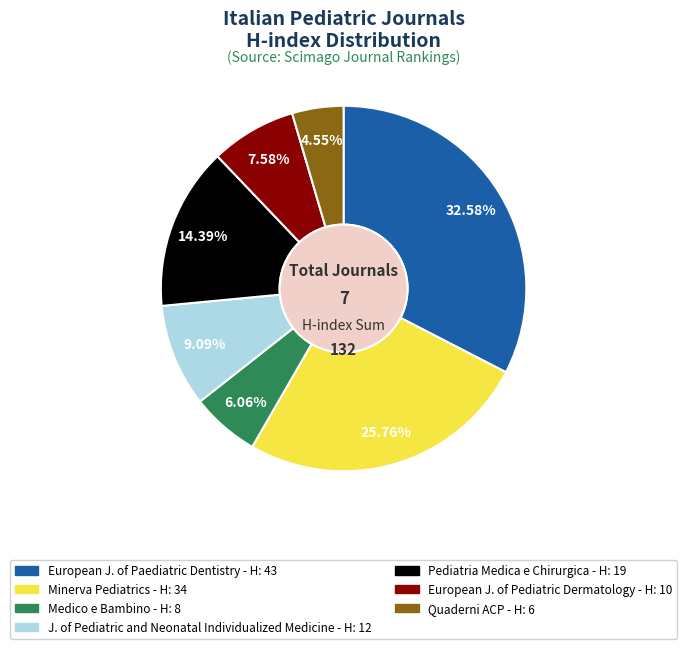

Count the number of slices in the pie.

7